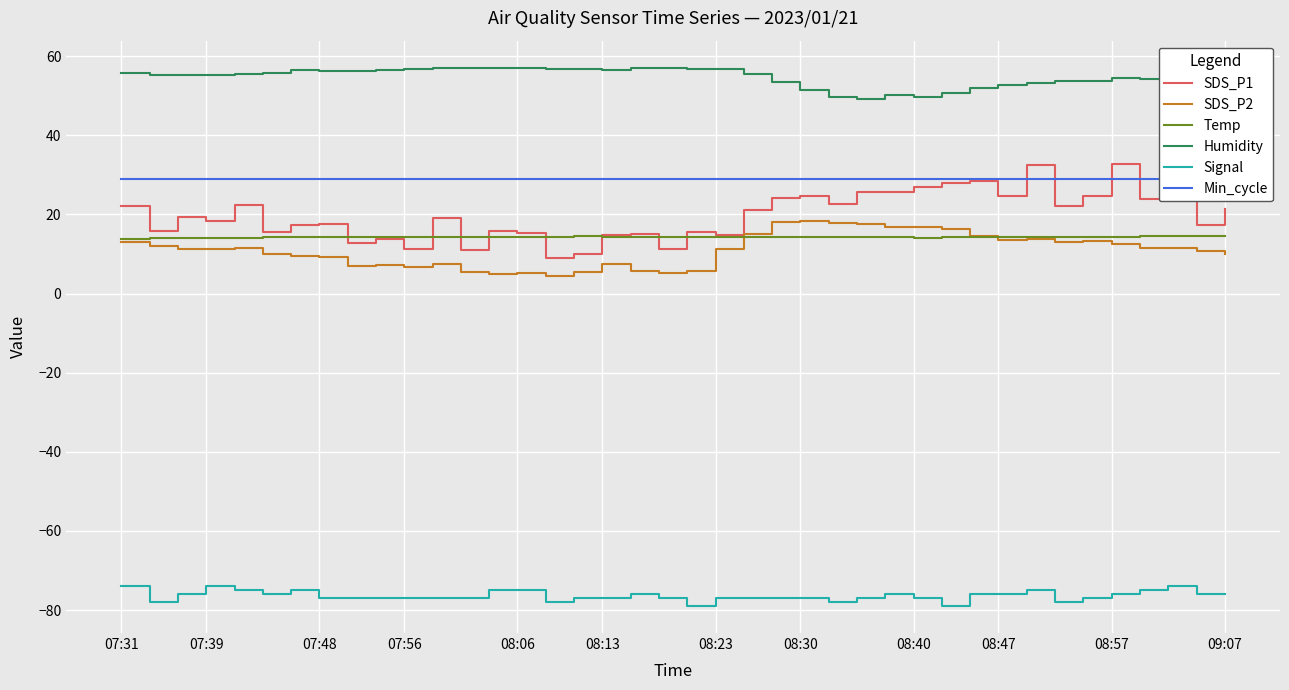

True or false: Humidity and Signal intersect in this chart.

False